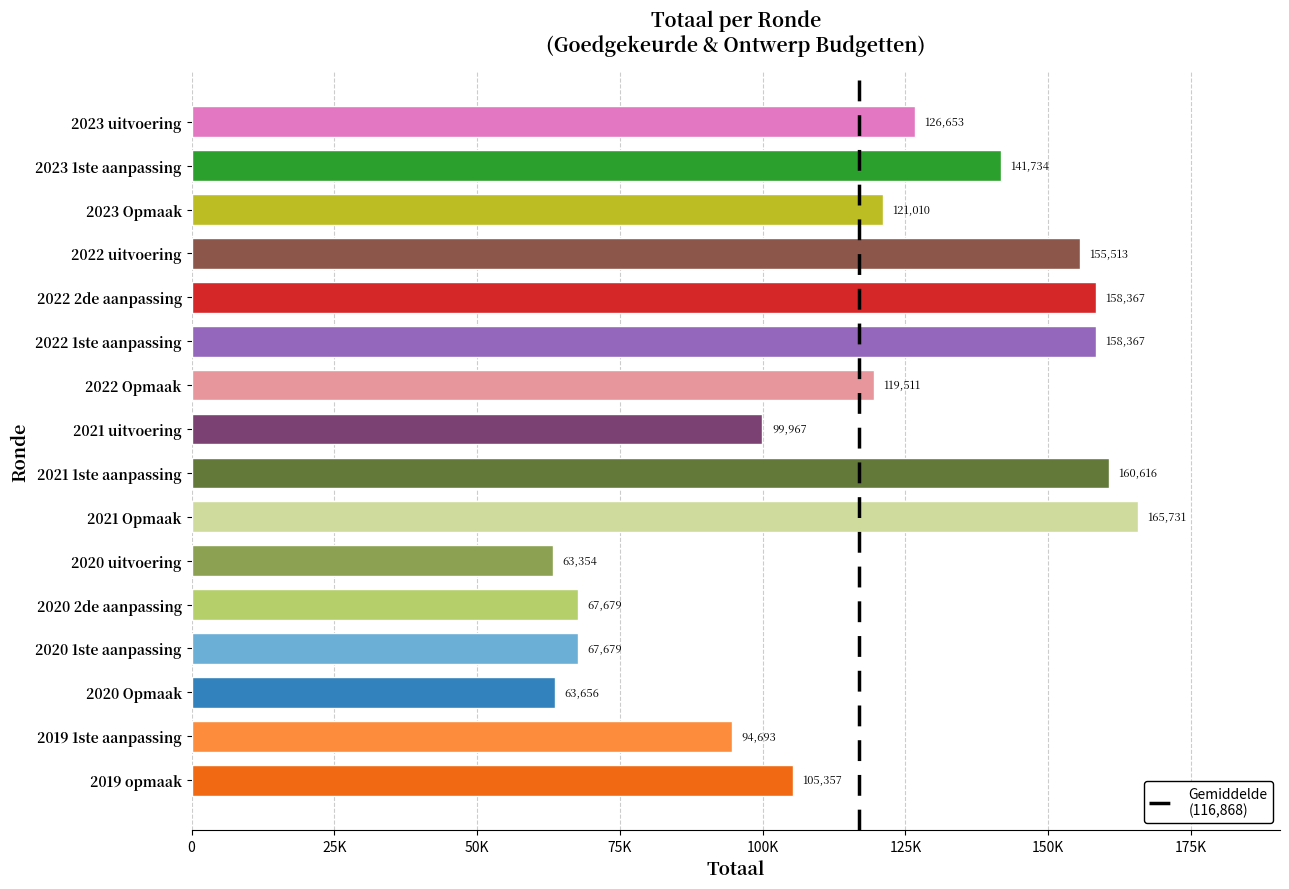

Between 2023 uitvoering and 2021 1ste aanpassing, which is larger?

2021 1ste aanpassing